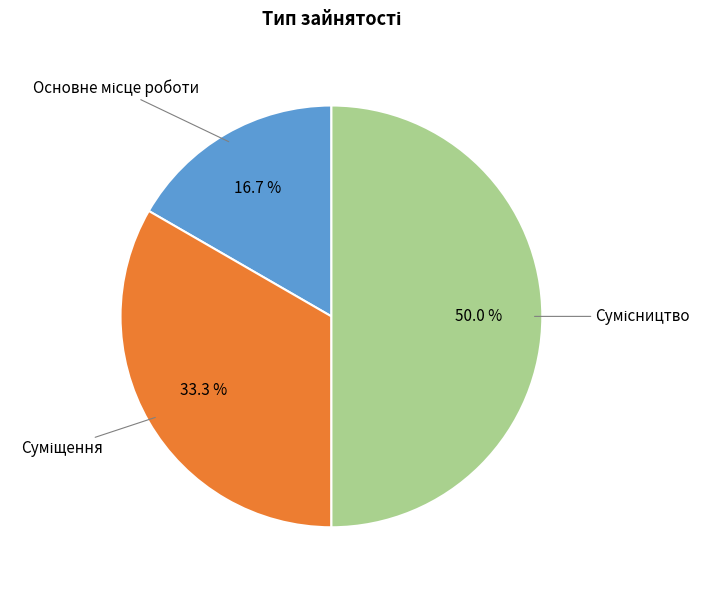

How many segments does this pie chart have?

3